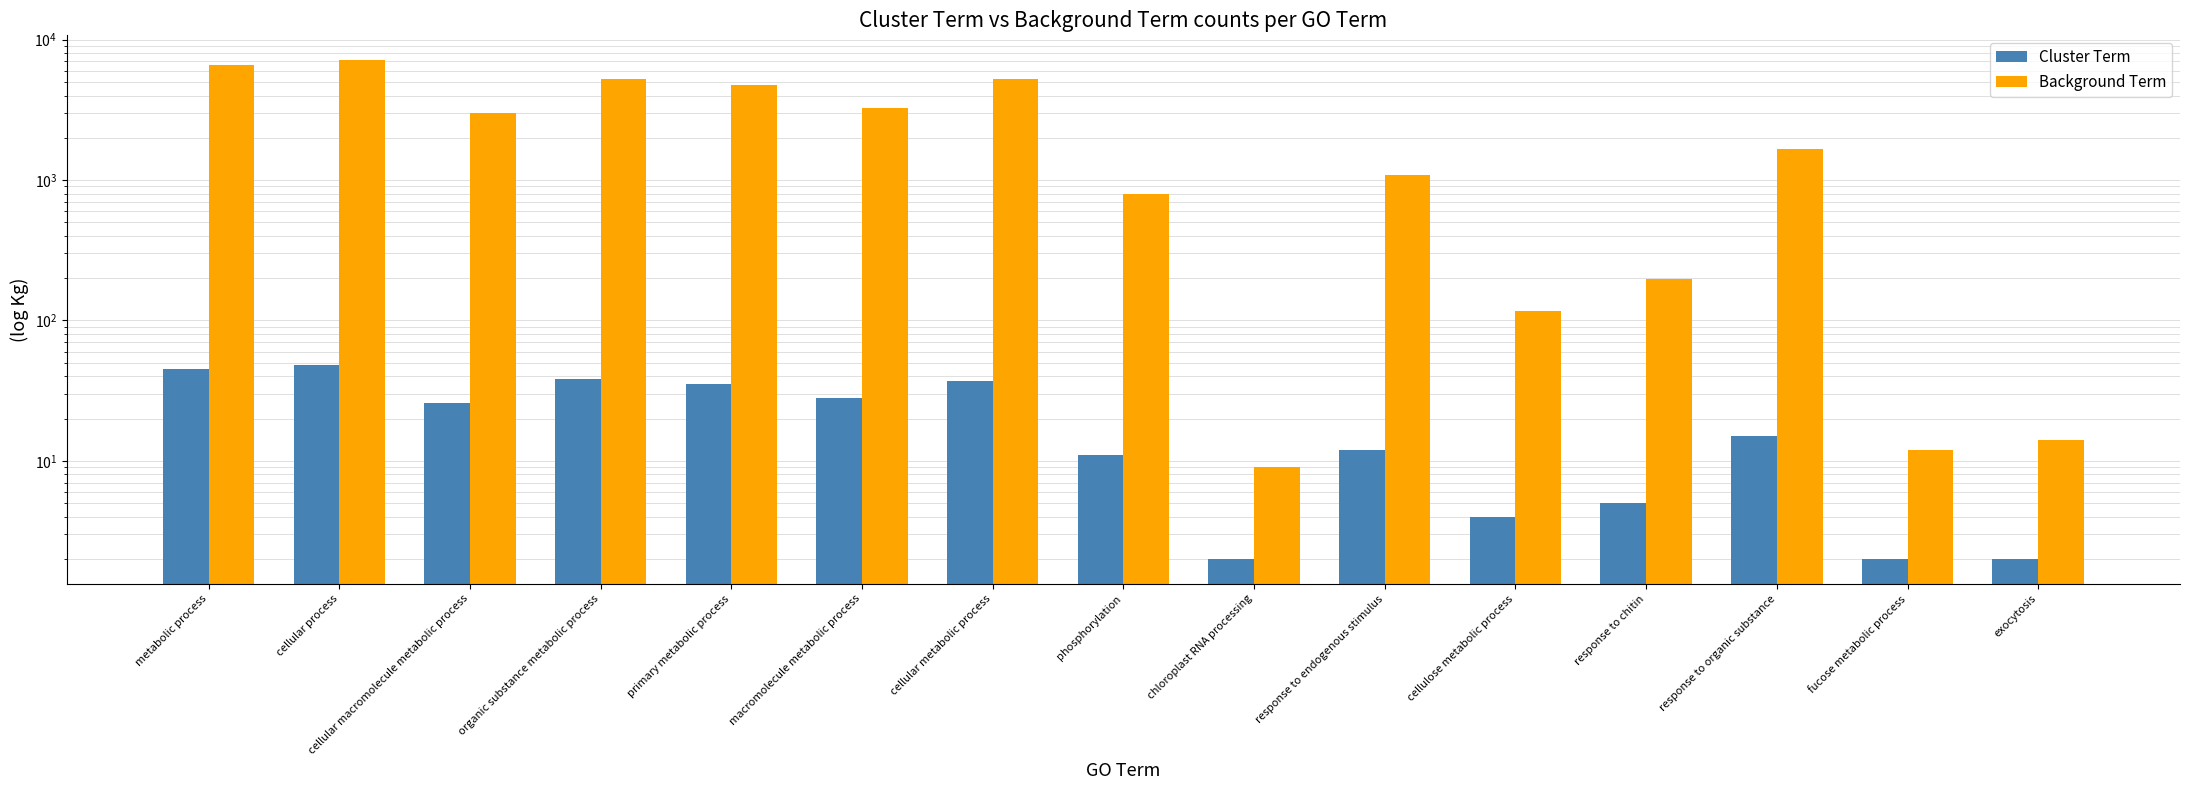

What is the difference between the Cluster Term values at response to endogenous stimulus and fucose metabolic process?

10